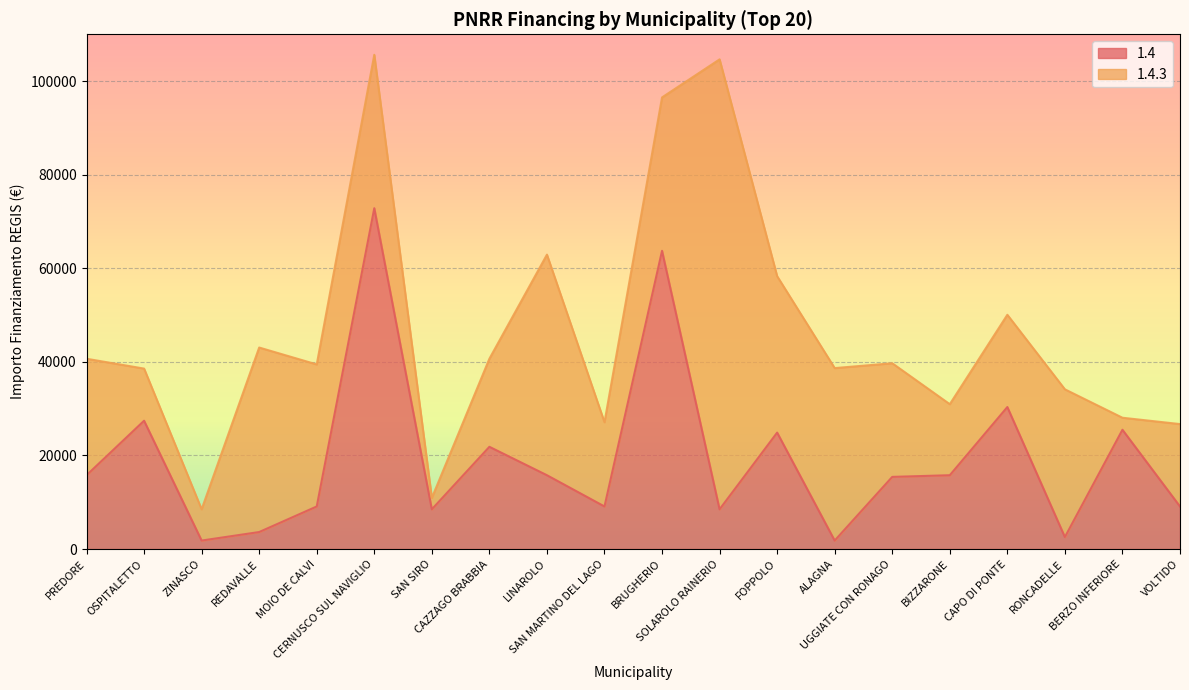

Where is the first local maximum?

OSPITALETTO